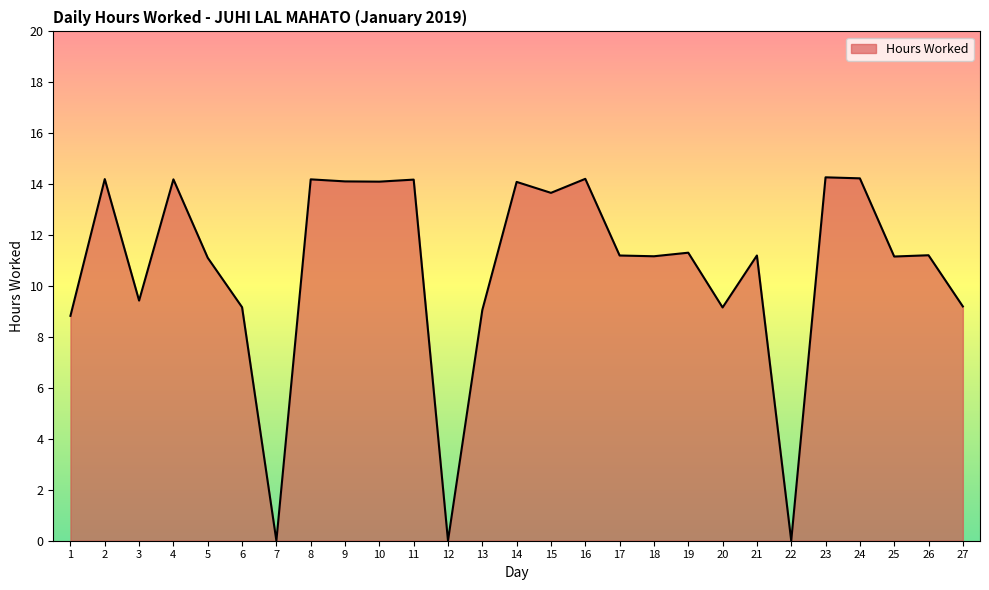

How many lines are shown in the chart?

1